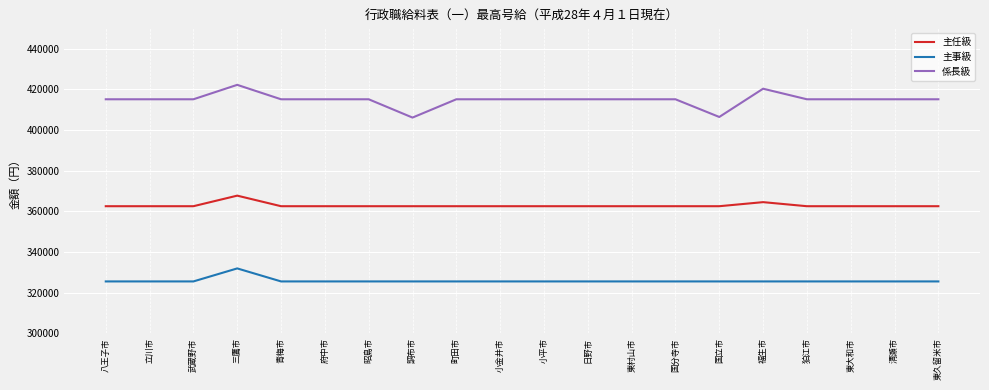

Which category has the highest value in the 主事級 series?

三鷹市